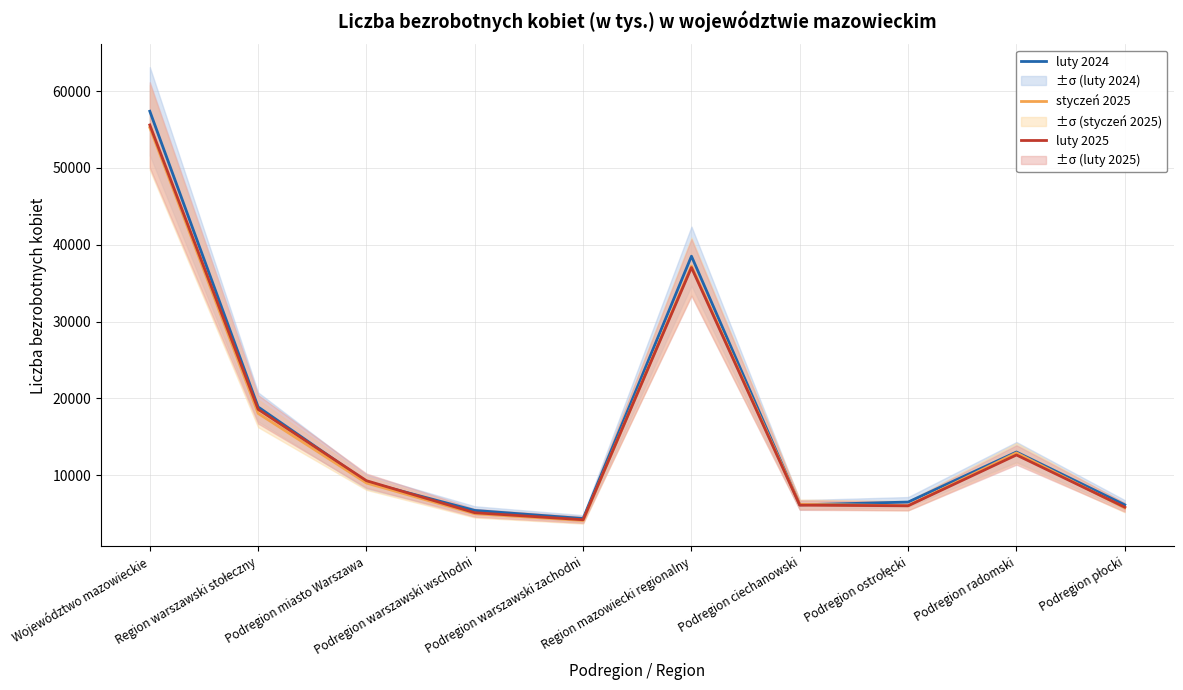

Reading right to left, extract all data points from this chart.

luty 2024: 6131	13008	6493	6129	38507	4346	5402	9124	18872	57379
styczeń 2025: 5736	12894	6013	6195	37217	4091	4977	8972	18040	55257
luty 2025: 5828	12624	6009	6087	37030	4190	5104	9271	18565	55595